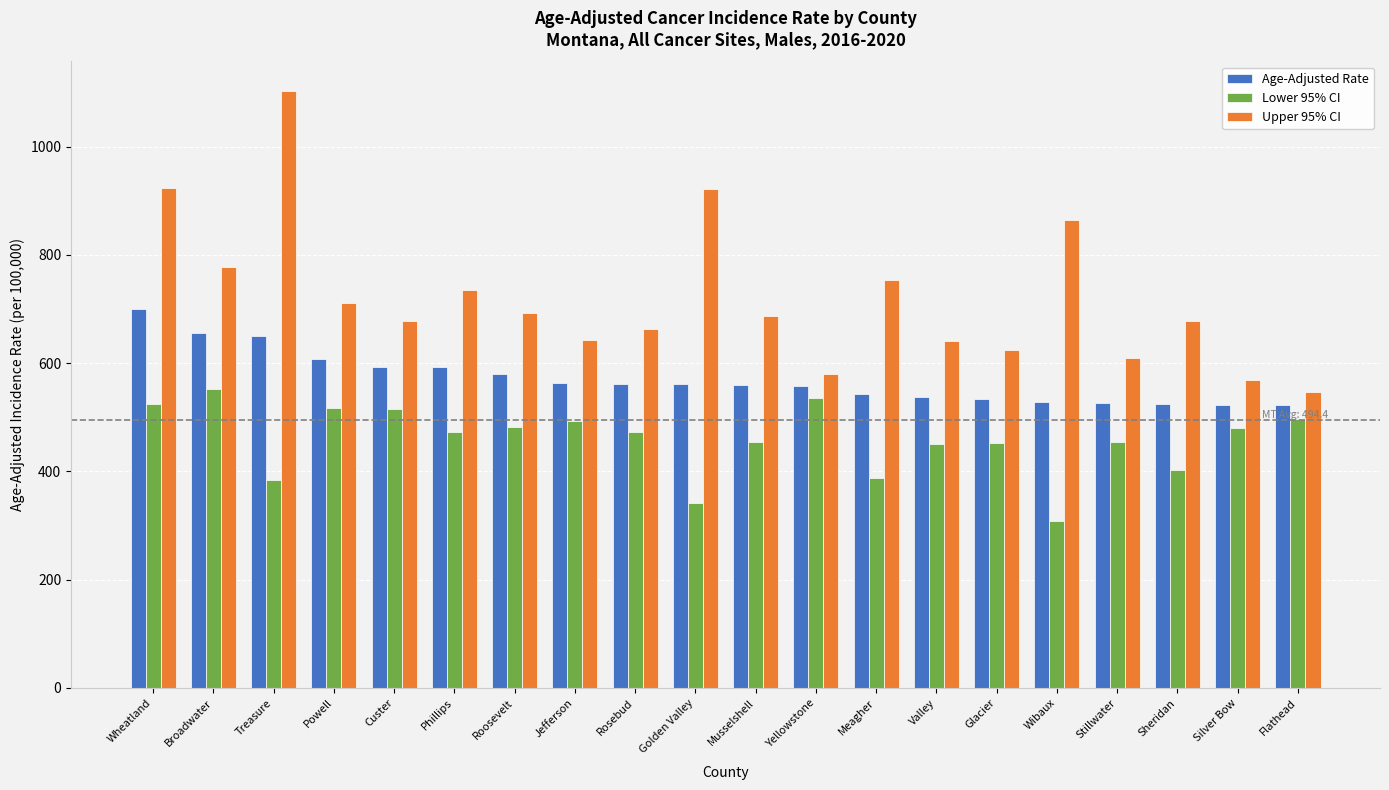

What is the difference between the highest and lowest values at Broadwater?

226.1